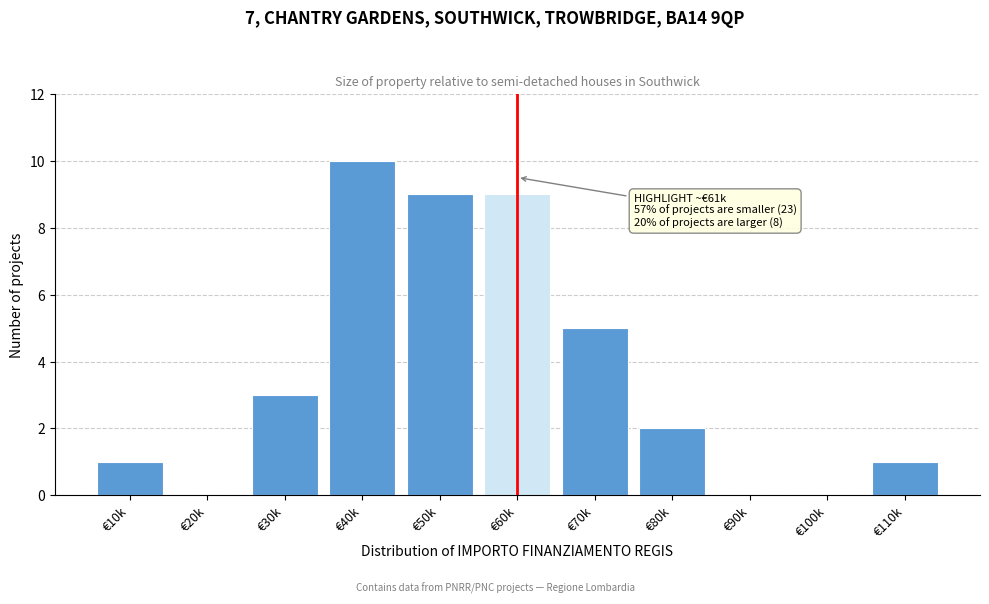

Reading left to right, transcribe all the data shown in this chart.

€10k=1	€20k=0	€30k=3	€40k=10	€50k=9	€60k=9	€70k=5	€80k=2	€90k=0	€100k=0	€110k=1